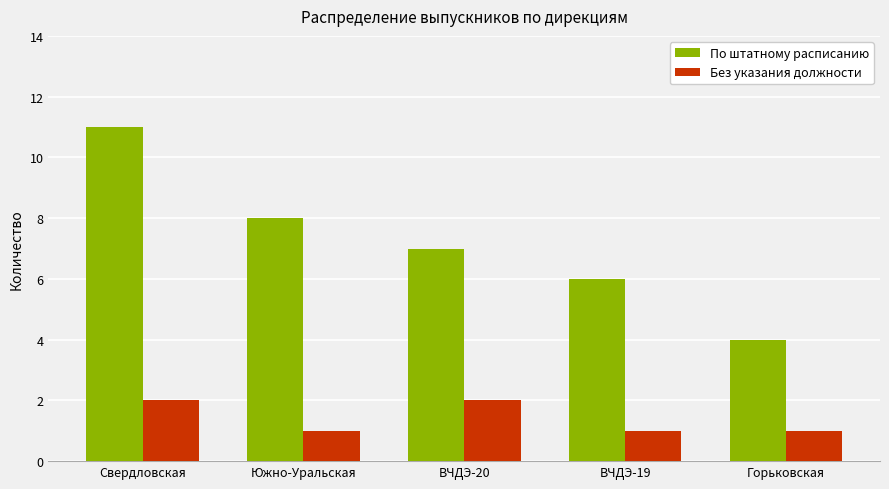

What is the sum of the Без указания должности values at Южно-Уральская and Горьковская?

2